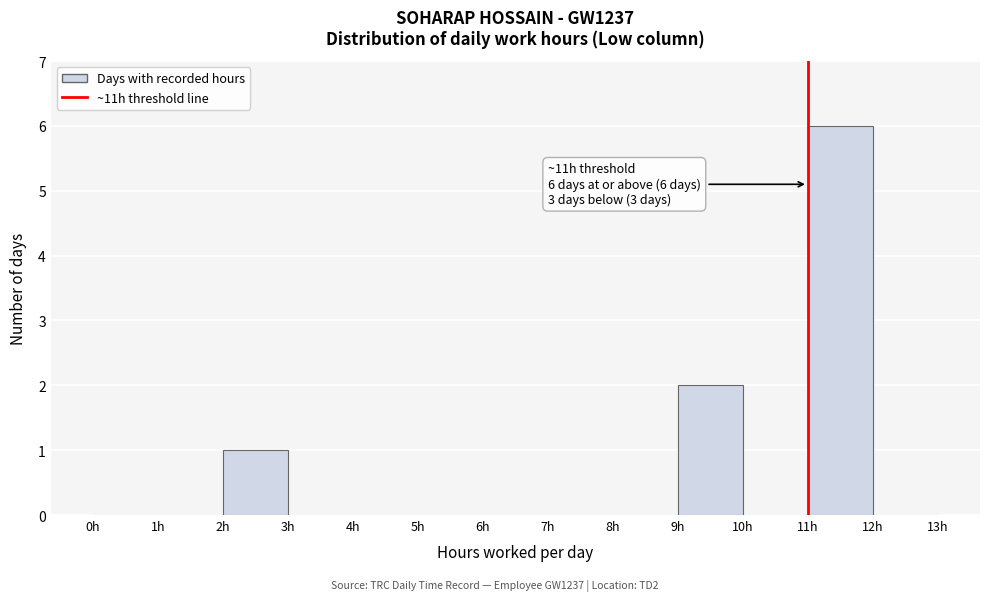

Which range on the x-axis has the tallest bar?

11 to 12